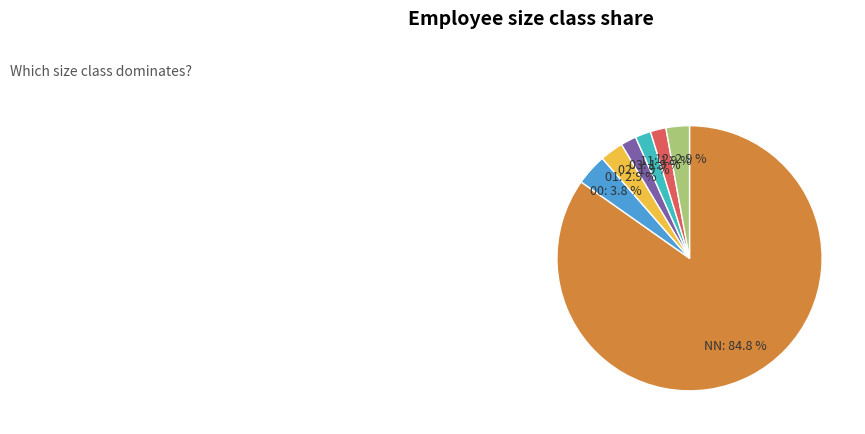

What percentage is the 01 slice, to the nearest percent?

3%